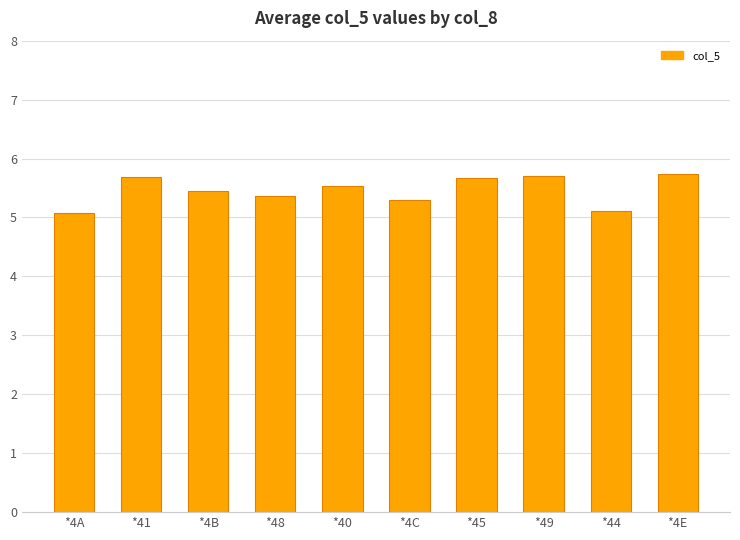

True or false: the data shows 1.4 at *4B.

False